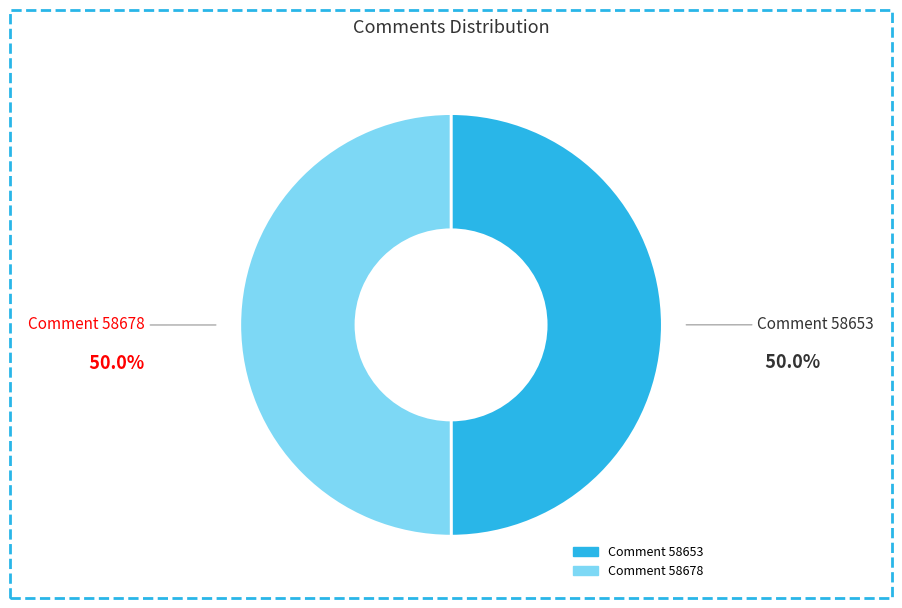

Combined, do Comment 58653 and Comment 58678 account for over 50%?

Yes